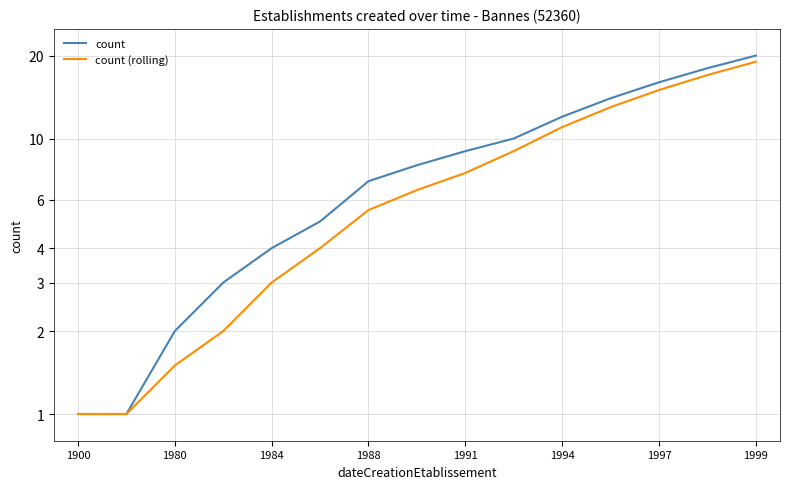

Which series has the largest total across all categories?

count